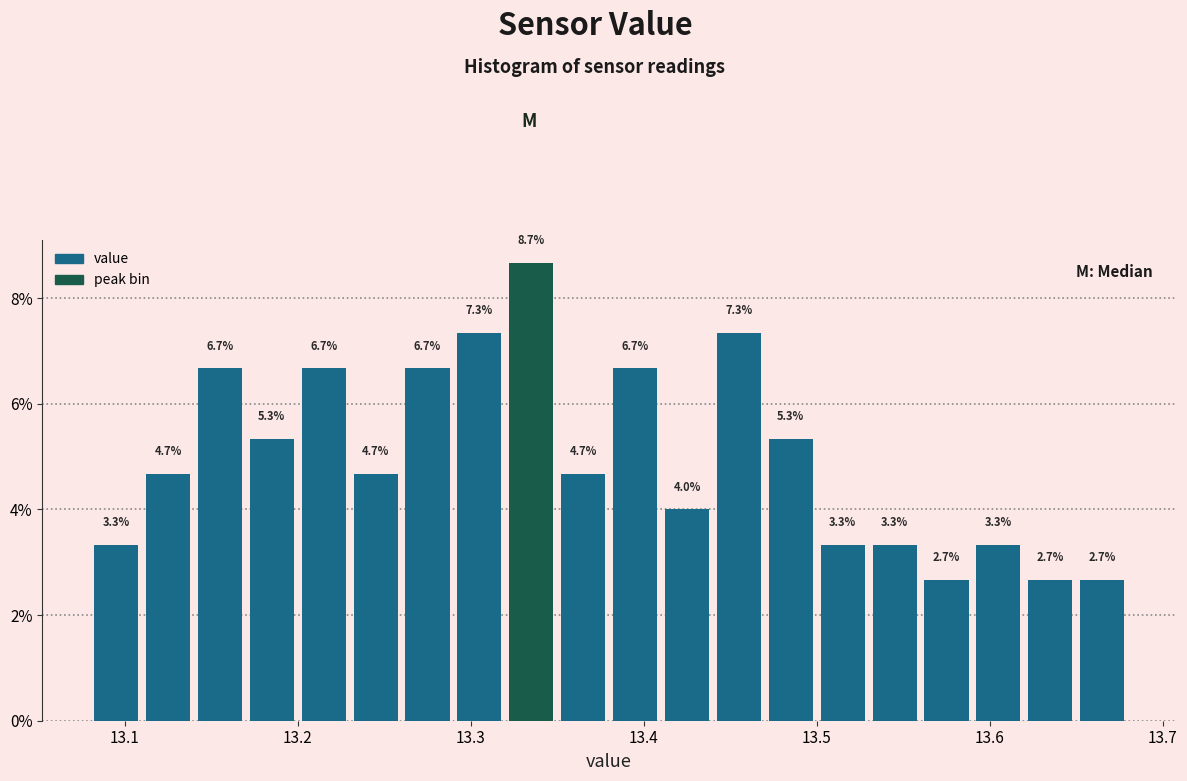

Read against the x-axis, roughly where is the centre of the tallest bar?

13.34